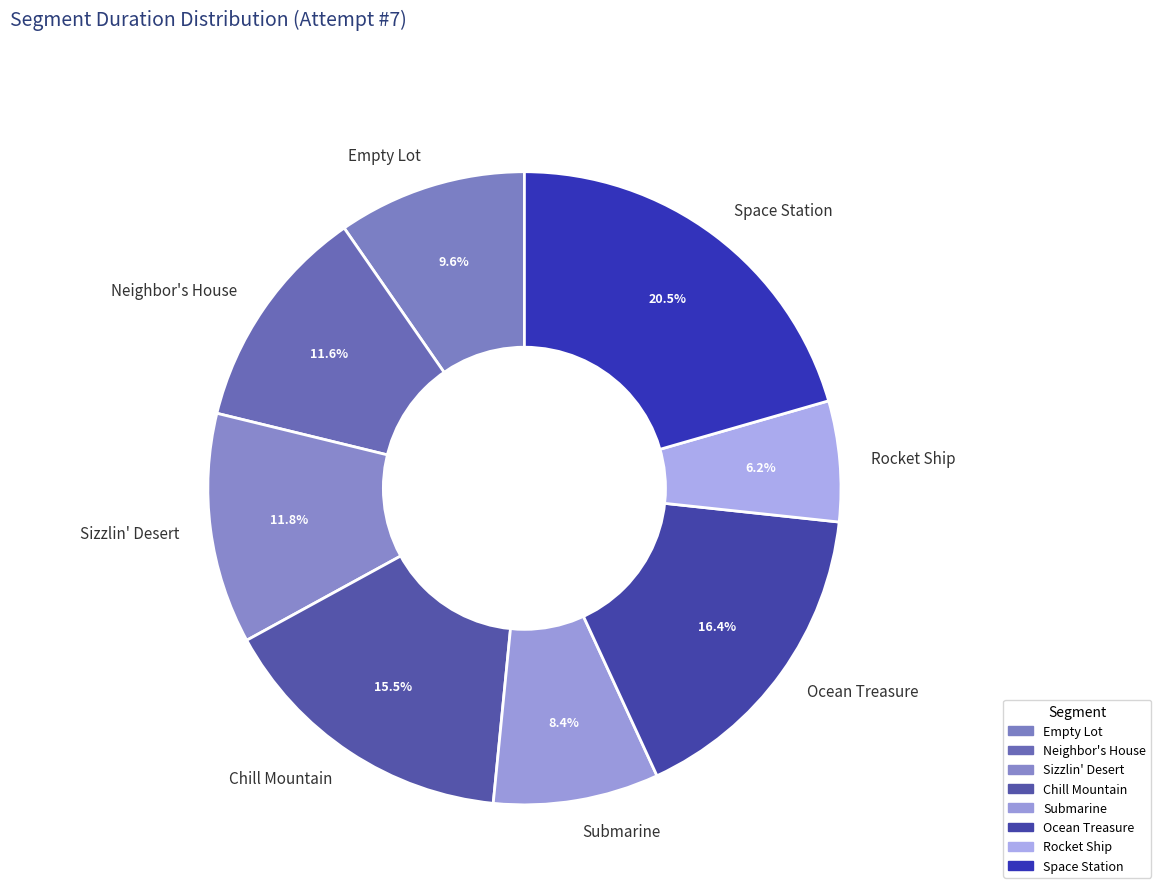

Is there a majority slice in this chart?

No